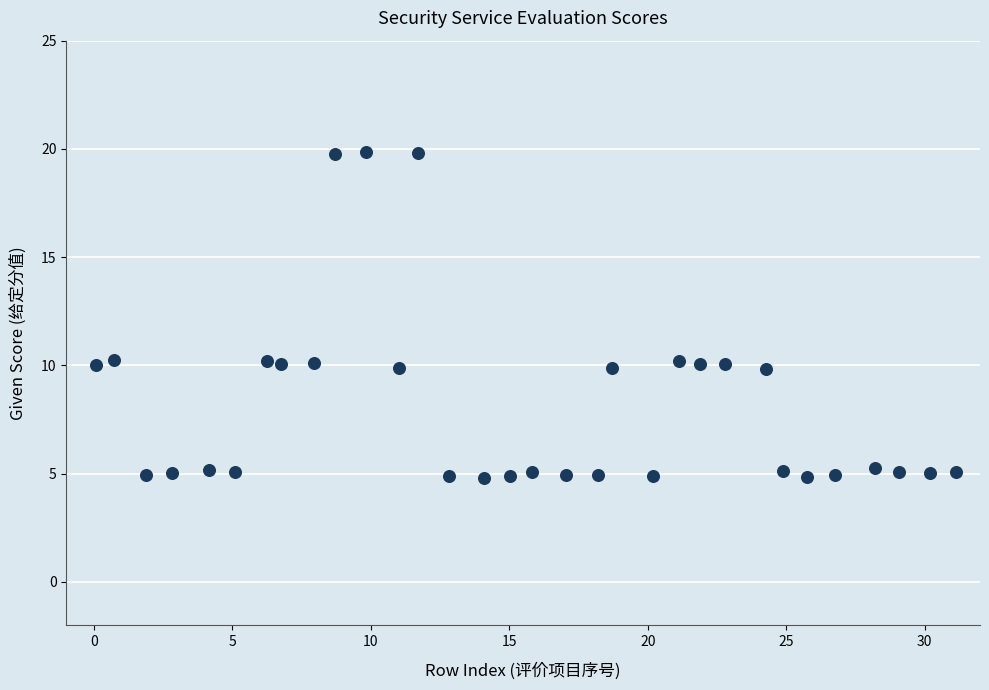

What is the range of Y values (max minus min)?

15.1